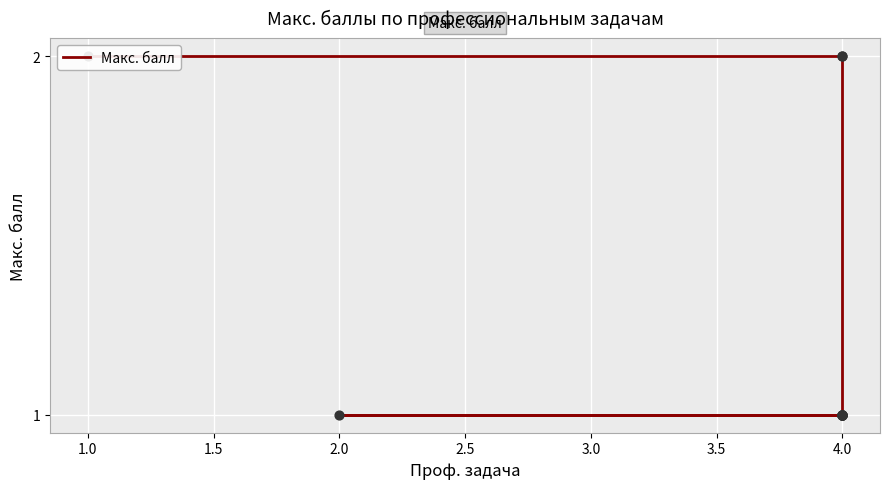

Approximately how many times larger is the value at 4.0 compared to 4.0?

0.5